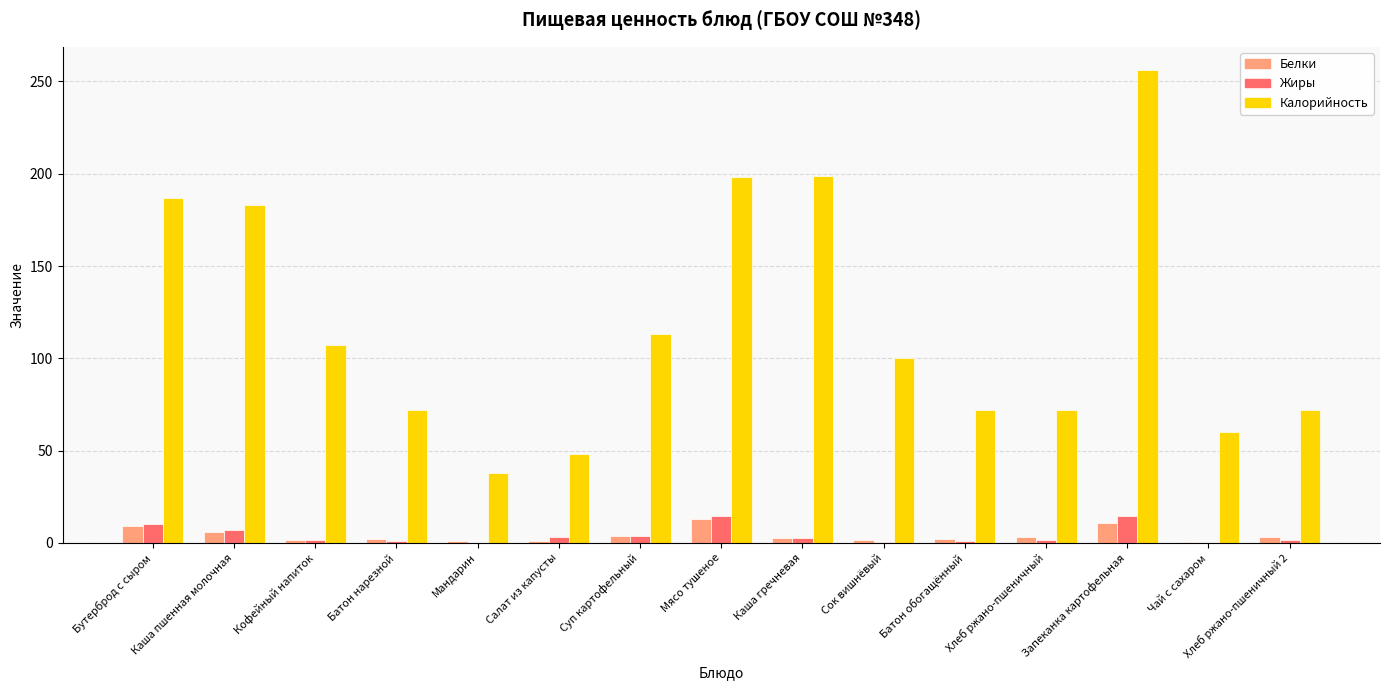

The value of Калорийность at Батон нарезной is 72.0. True or false?

True